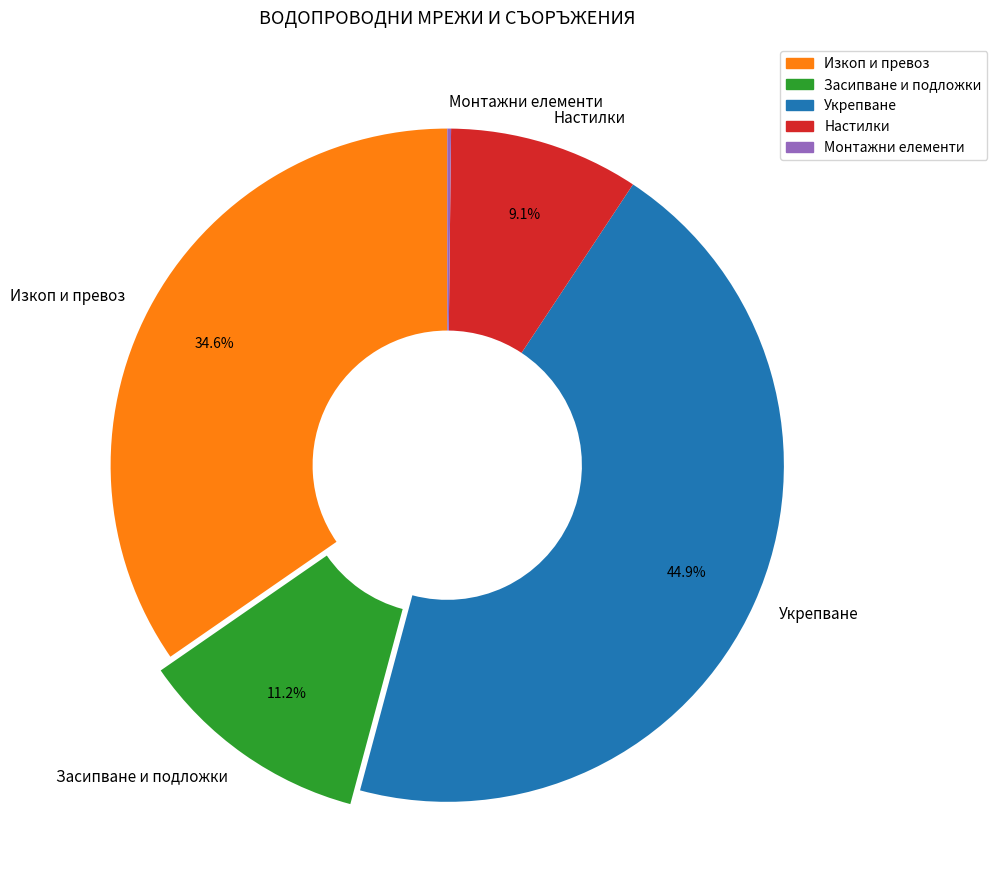

Between Укрепване and Засипване и подложки, which is larger?

Укрепване